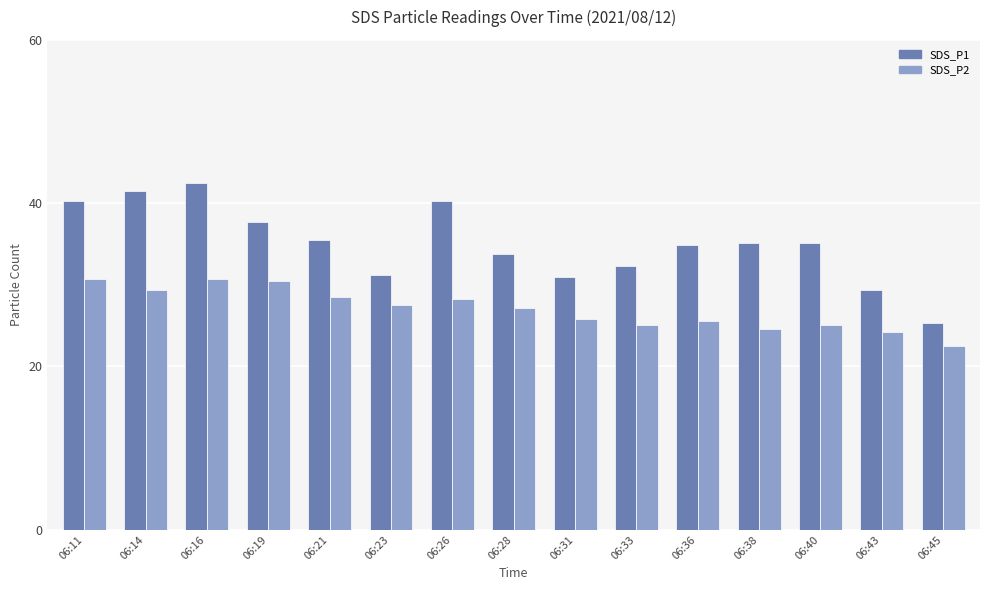

Rank the series by their maximum value, from lowest to highest.

SDS_P2, SDS_P1